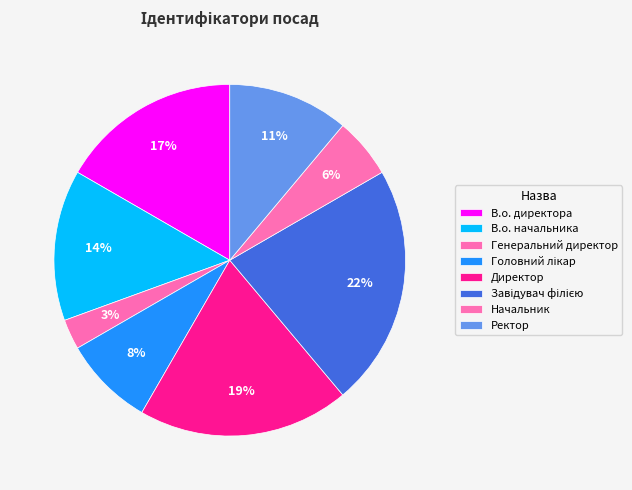

To the nearest percent, what is the combined percentage of Головний лікар and В.о. начальника?

22%